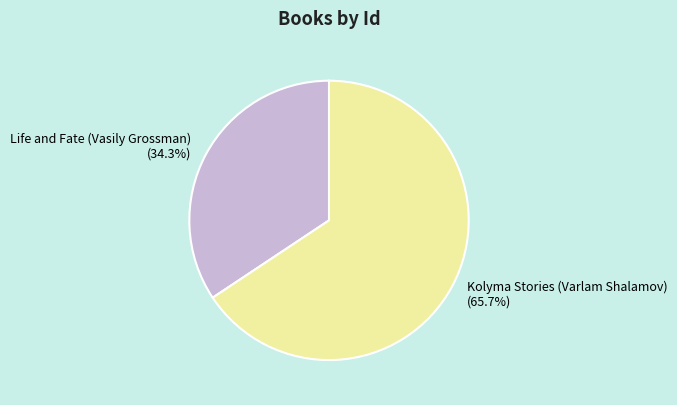

How many segments does this pie chart have?

2